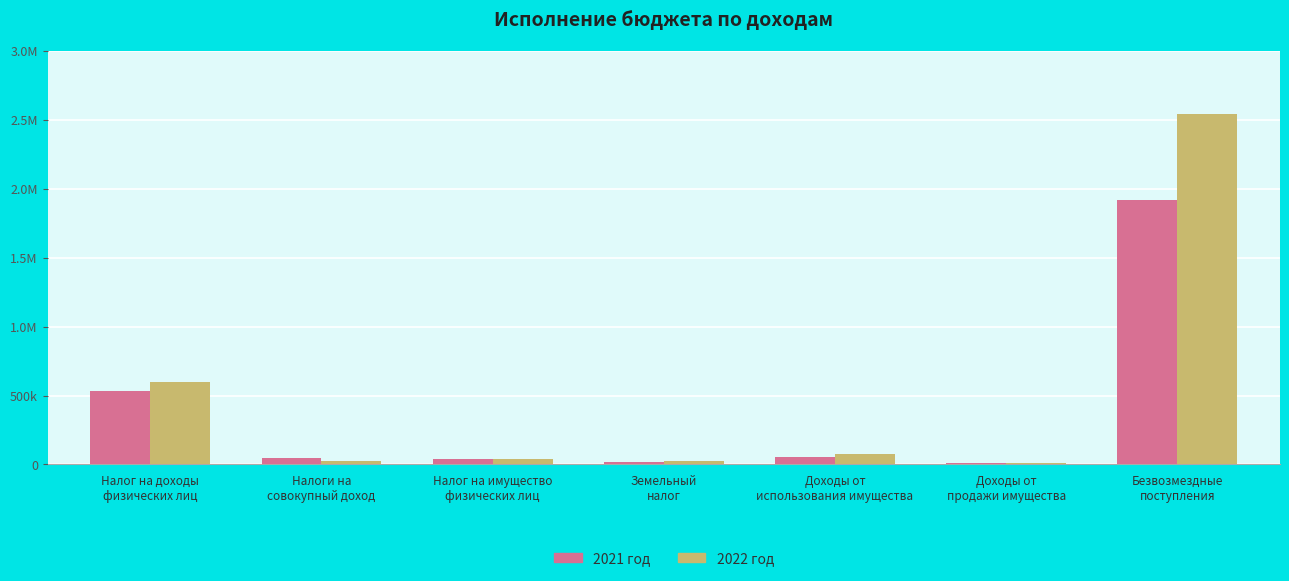

Does the chart contain stacked bars?

No